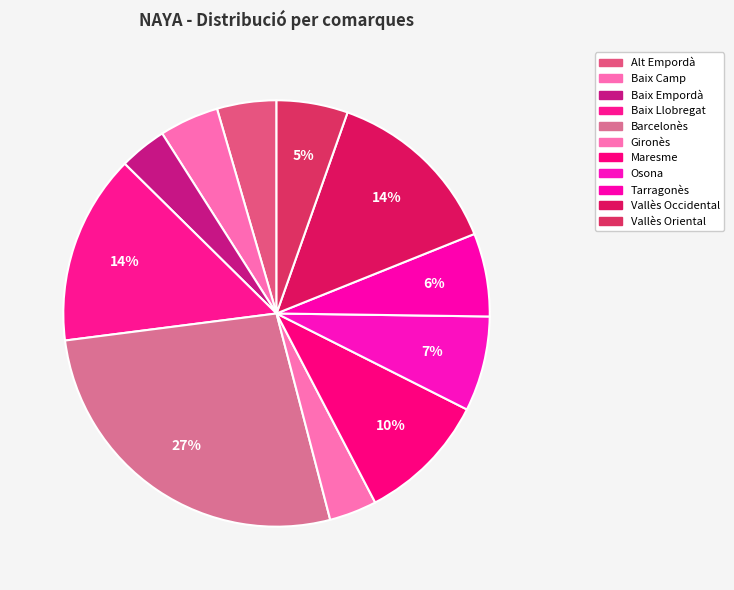

Does Baix Empordà represent more than half of the total?

No